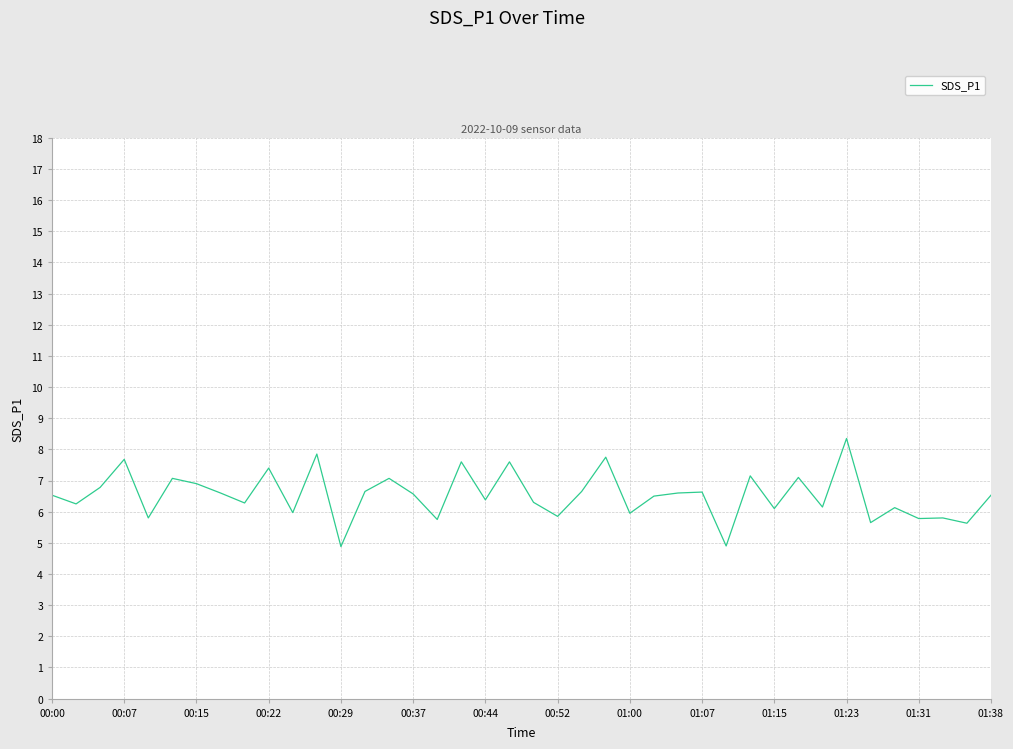

What is the minimum value shown in the chart?

4.9